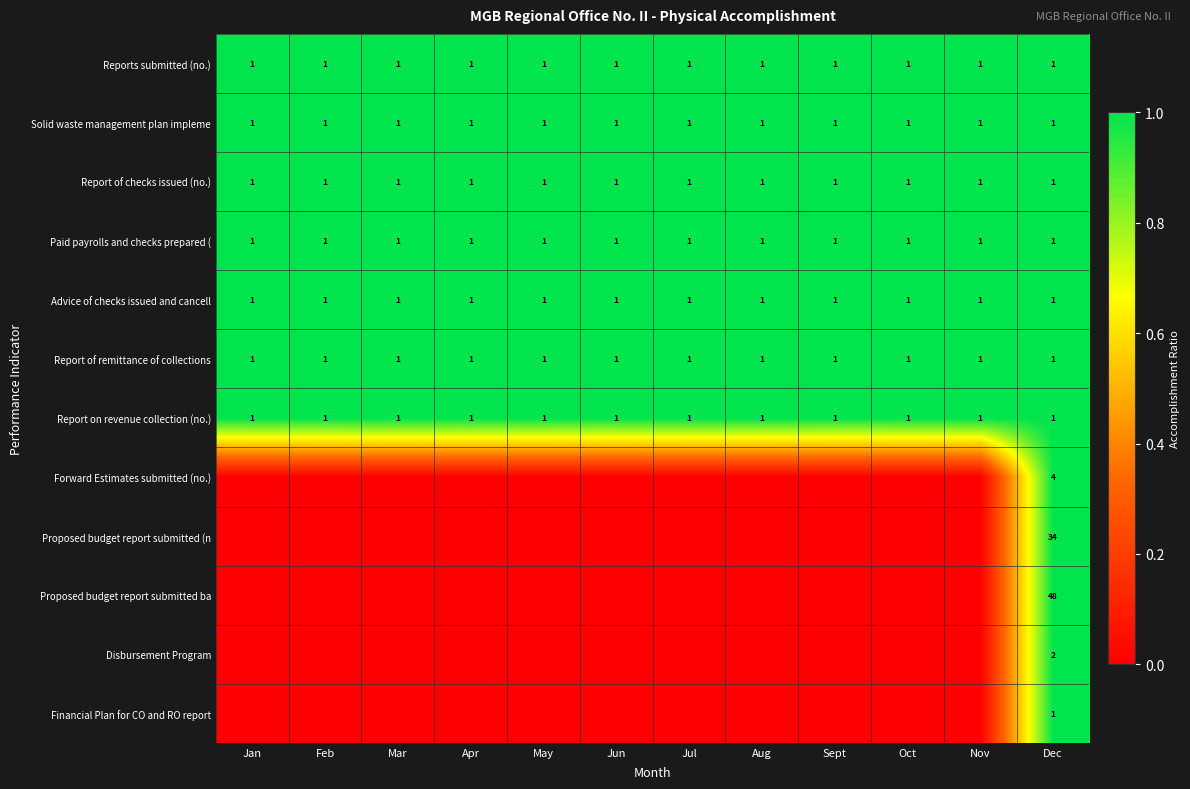

What is the greatest value displayed?

1